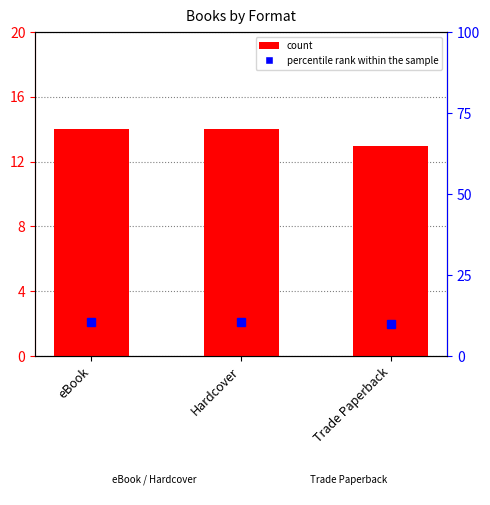

The chart shows a value of 13 at Trade Paperback. True or false?

True